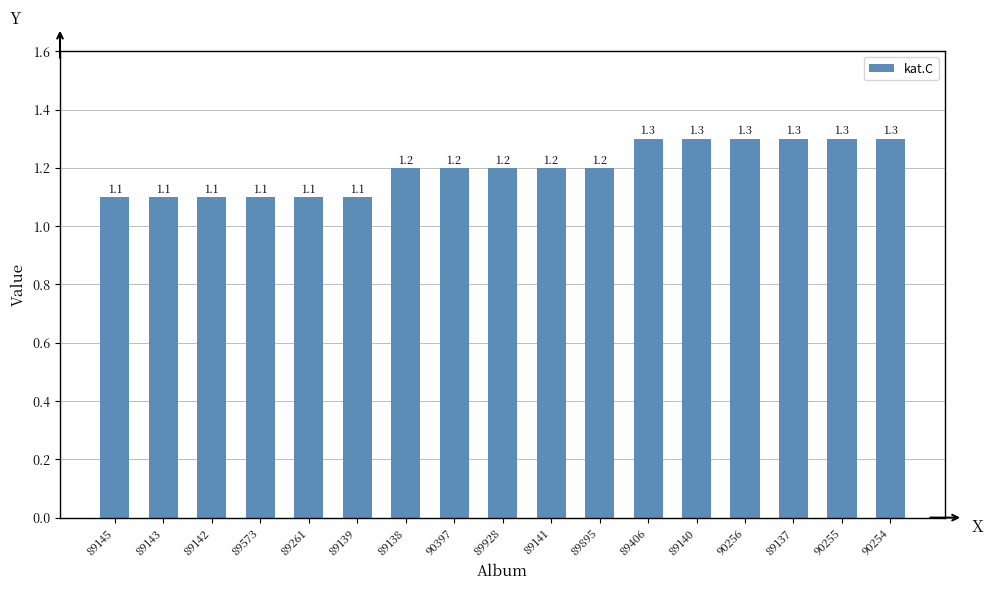

What is the difference between the maximum and minimum values?

0.2